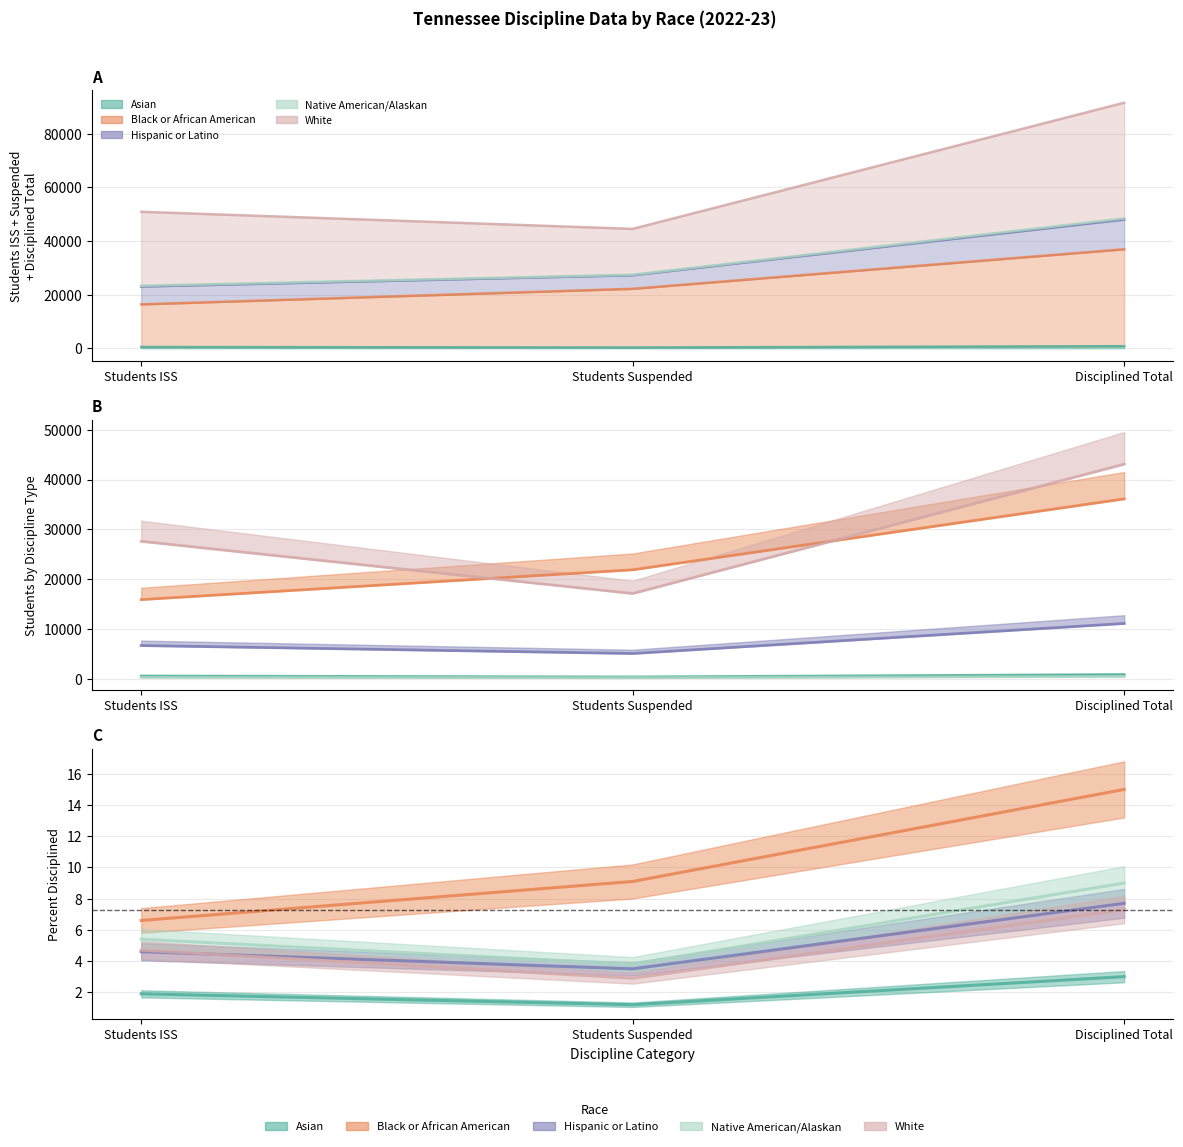

What is the difference between the highest and lowest values at Students Suspended?

21674